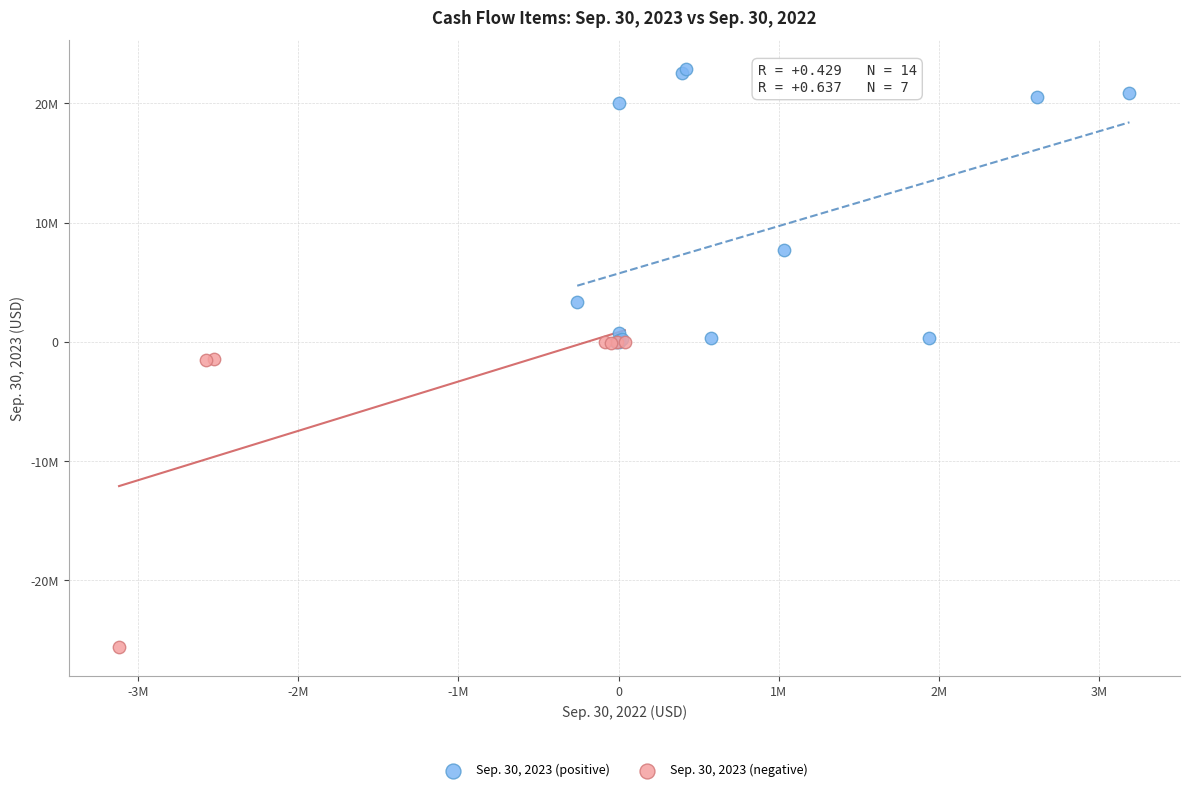

Which series has the largest Y range (max minus min)?

Sep. 30, 2023 (negative)